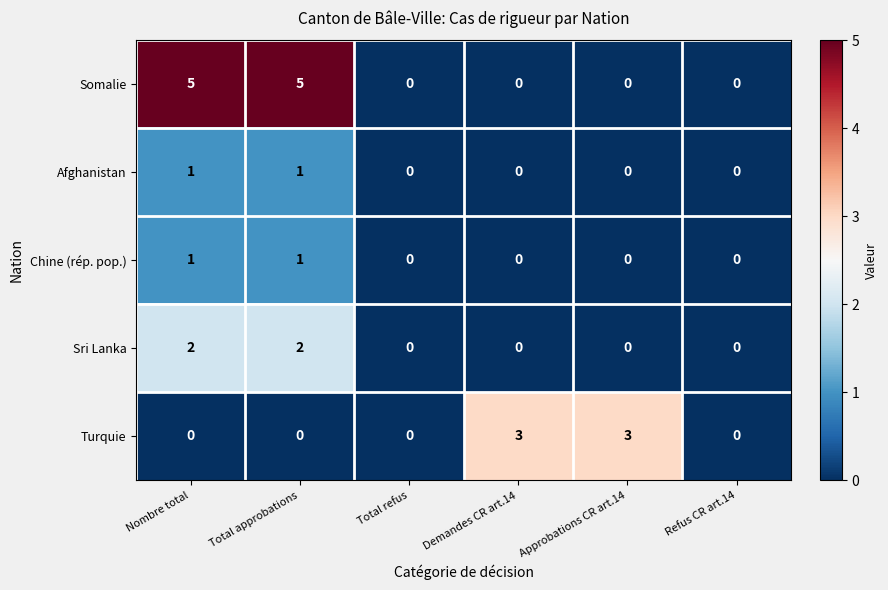

Is the value of Afghanistan at Approbations CR art.14 greater than the value of Turquie at Approbations CR art.14?

No